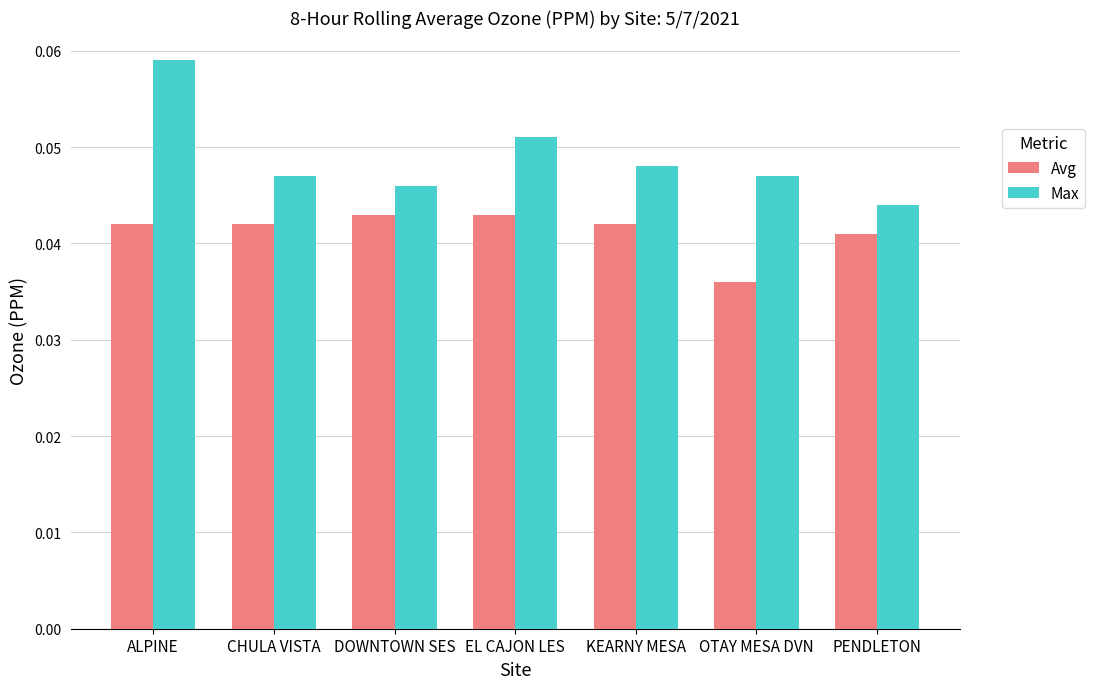

At which label does Max reach its minimum?

PENDLETON